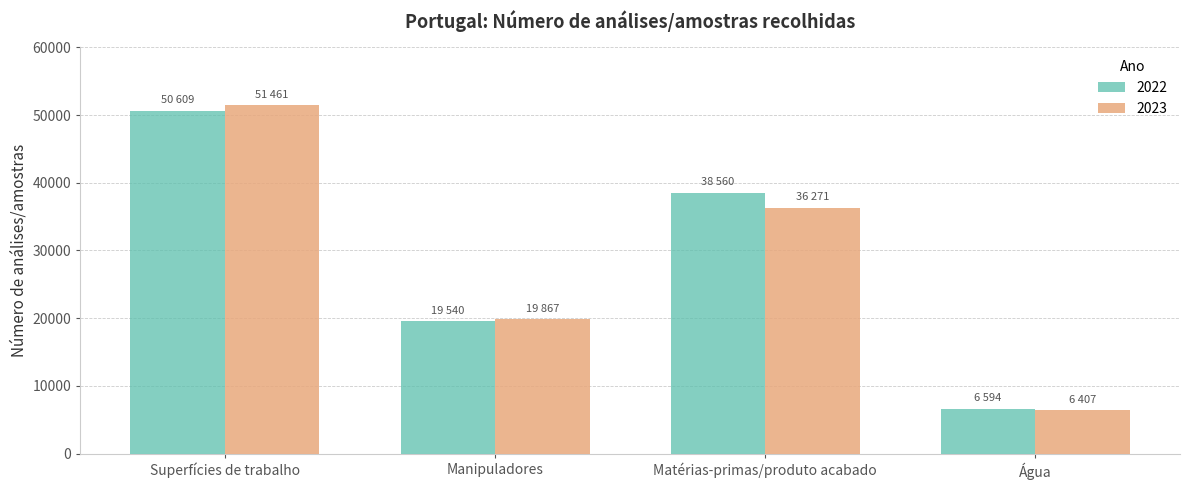

What is the lowest value of the 2023 series?

6407